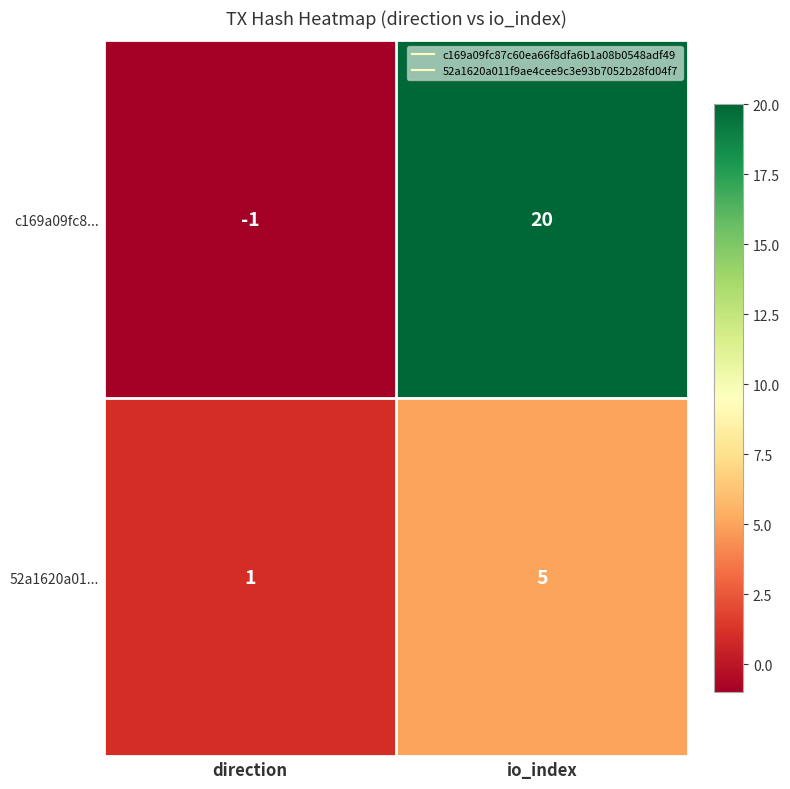

List the series in order of their peak value, lowest first.

52a1620a01..., c169a09fc8...